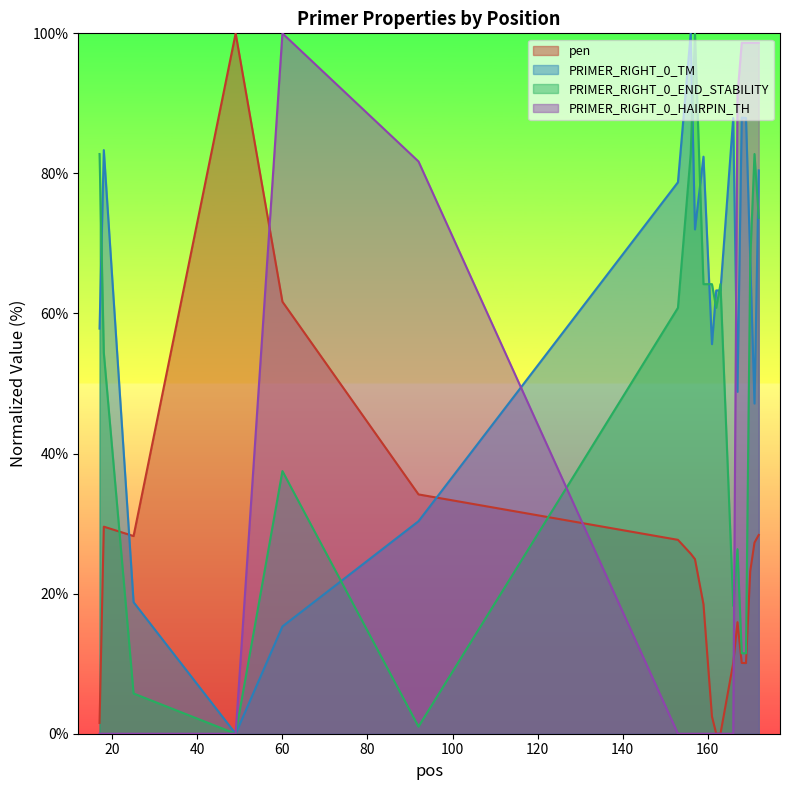

Which has a higher value, 17 or 18?

18